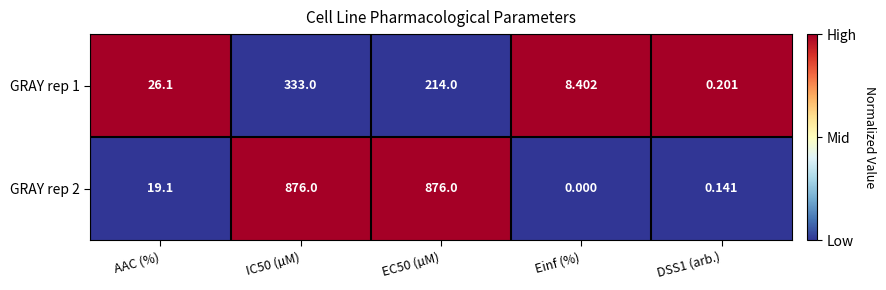

How many series are shown in this chart?

2